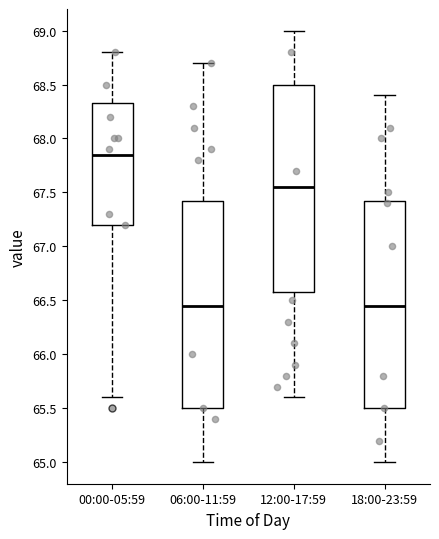

Reading left to right, read every box against the y-axis: the position of its median line, the range the box covers, and the ends of its whiskers. The values are not printed on the chart, so give them approximately, as read against the axis.

00:00-05:59: median 67.85, box 67.20 to 68.35, whiskers 65.60 to 68.80
06:00-11:59: median 66.45, box 65.50 to 67.45, whiskers 65.00 to 68.70
12:00-17:59: median 67.55, box 66.60 to 68.50, whiskers 65.60 to 69.00
18:00-23:59: median 66.45, box 65.50 to 67.45, whiskers 65.00 to 68.40